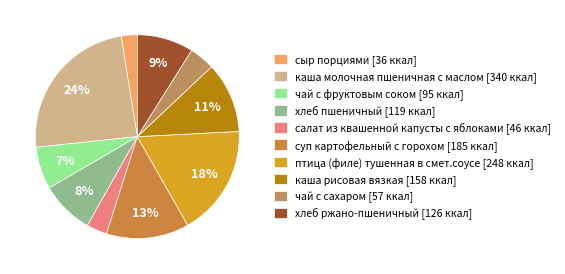

How many slices are in this pie chart?

10